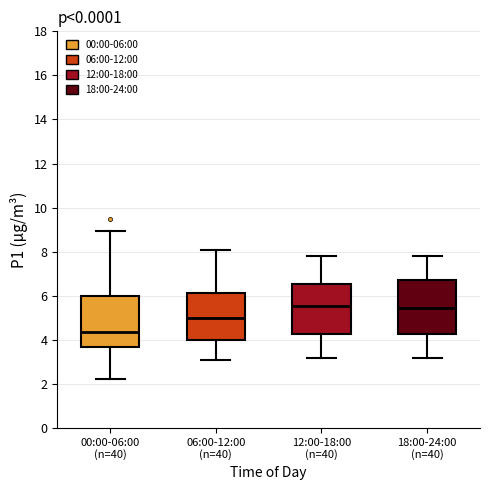

Which box's median line is the lowest?

00:00-06:00 (n=40)